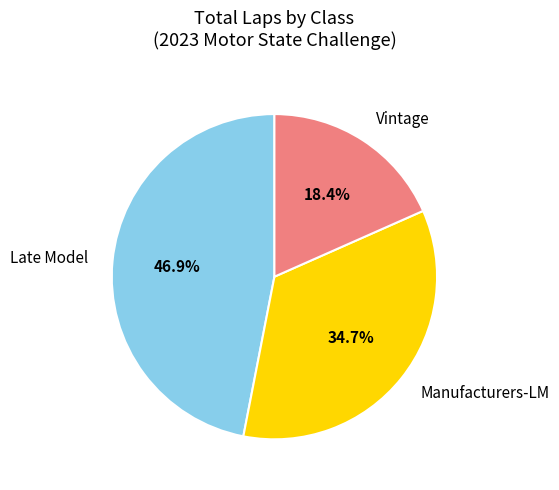

Does any single category account for the majority?

No